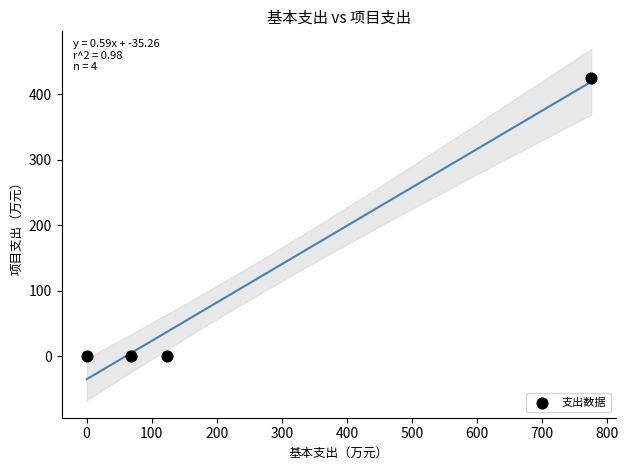

What is the range of Y values (max minus min)?

425.3